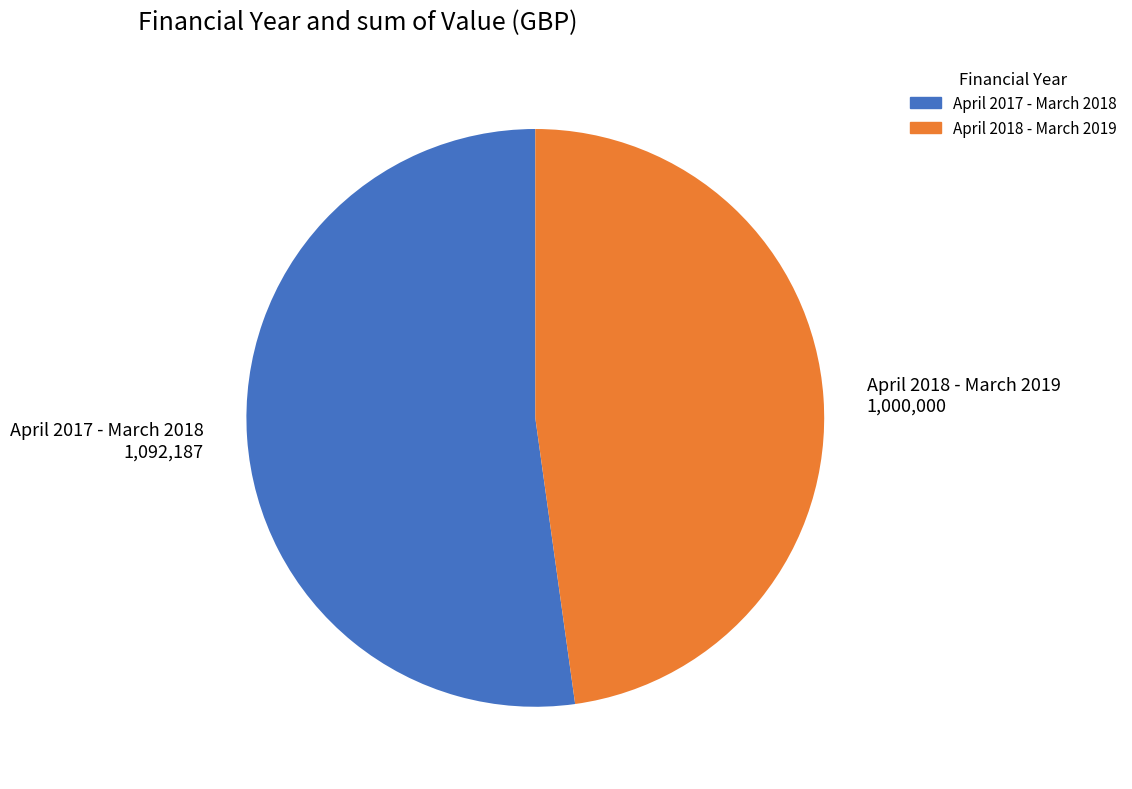

Is there any slice that represents more than half of the pie?

Yes